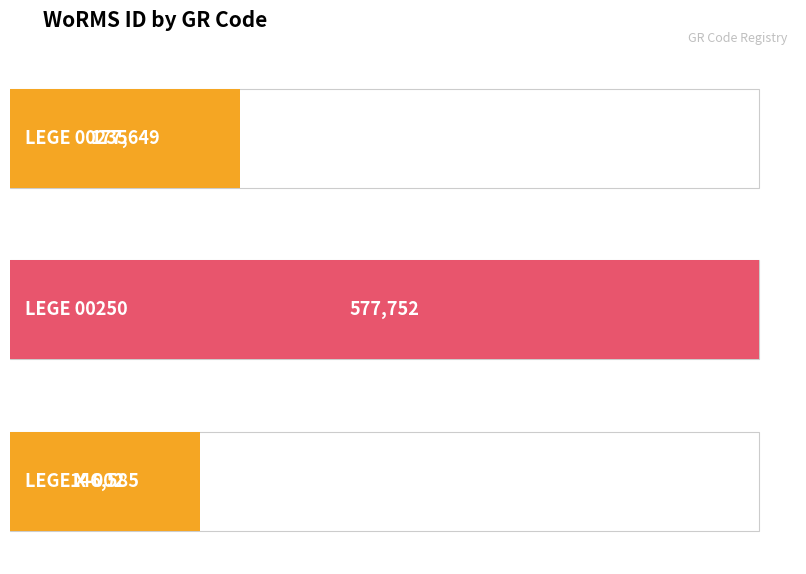

What is the value of the 2nd bar from the left?

577752